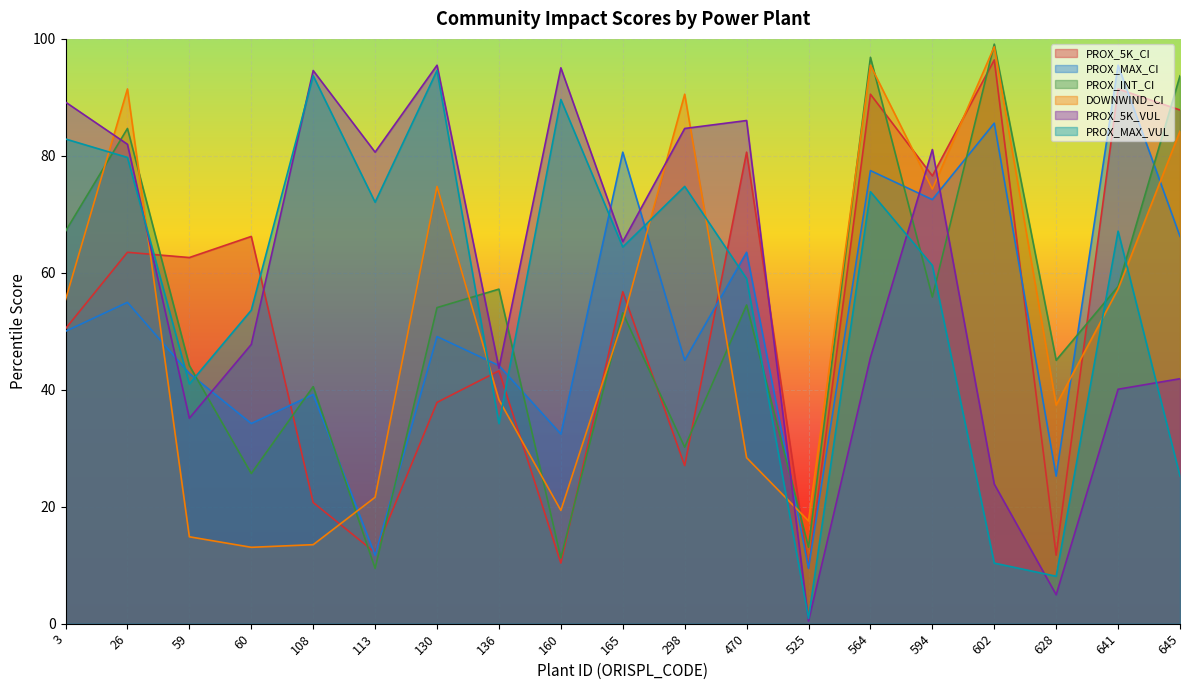

Which series has the widest spread of values?

PROX_5K_VUL